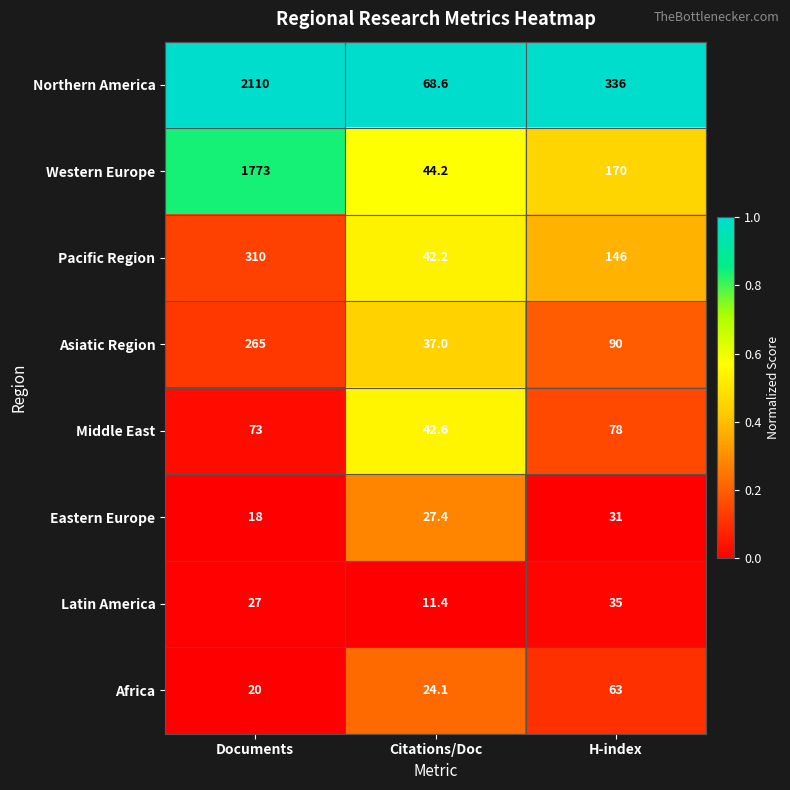

What is the sum of the Middle East values at Documents and H-index?

151.0